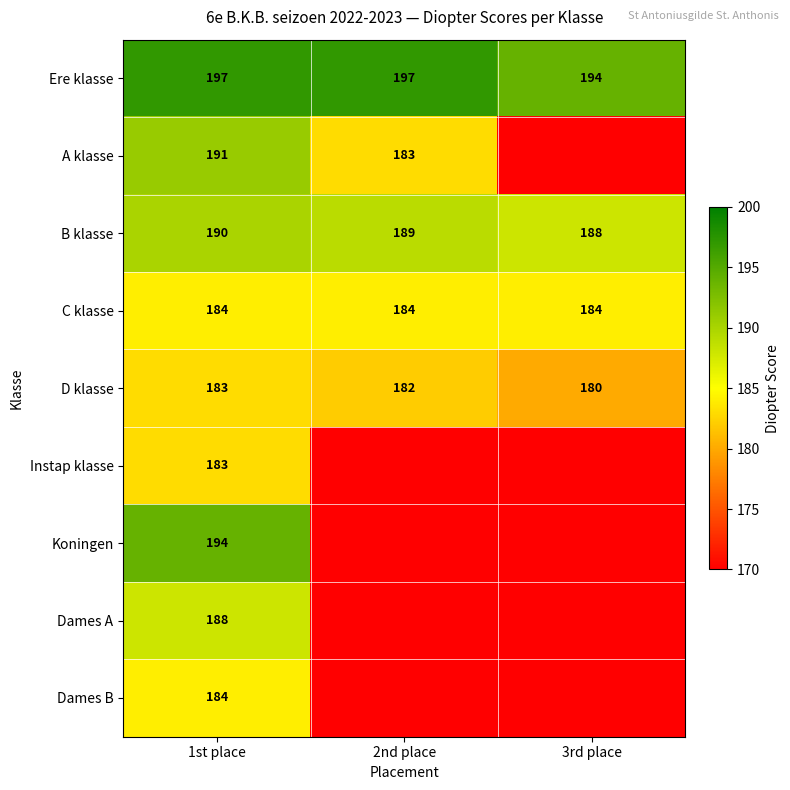

Is the value of Dames B at 1st place greater than the value of A klasse at 2nd place?

Yes